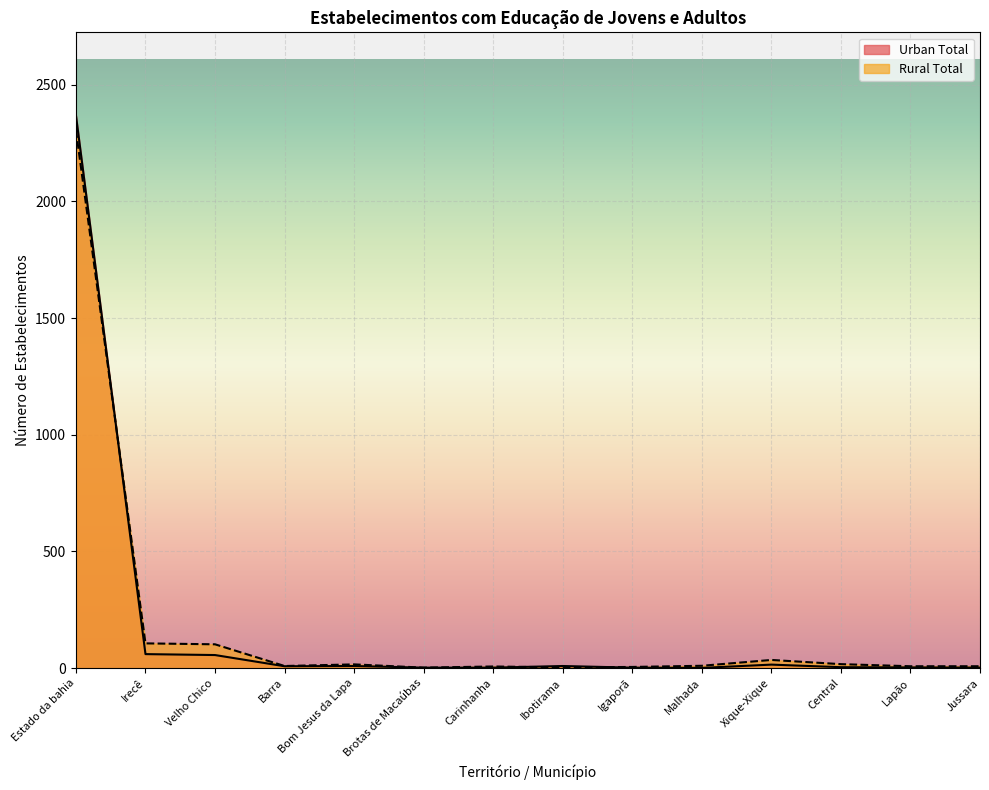

Which series has the widest spread of values?

Urban Total